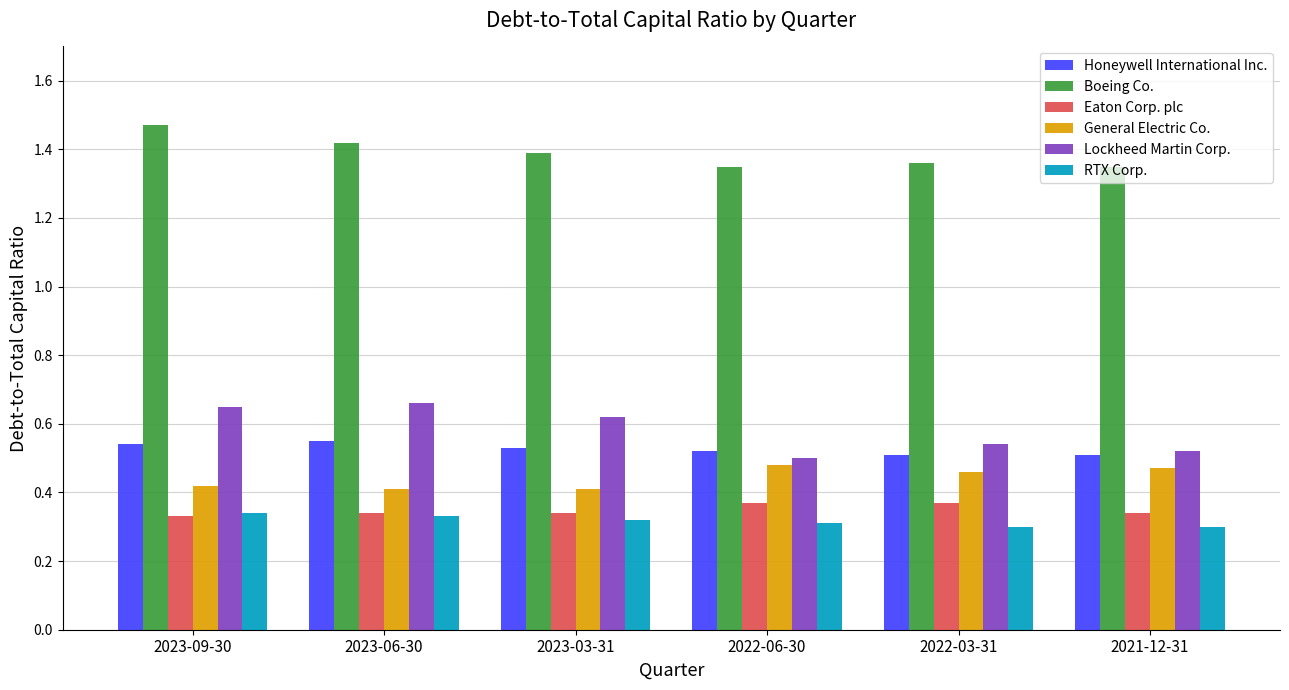

How many bars are there in each group?

6